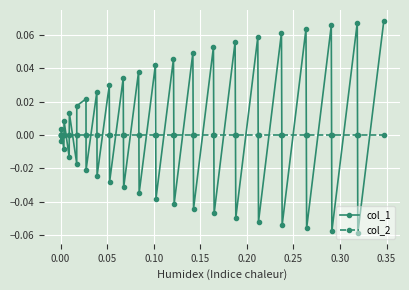

Count the number of data series in this chart.

2